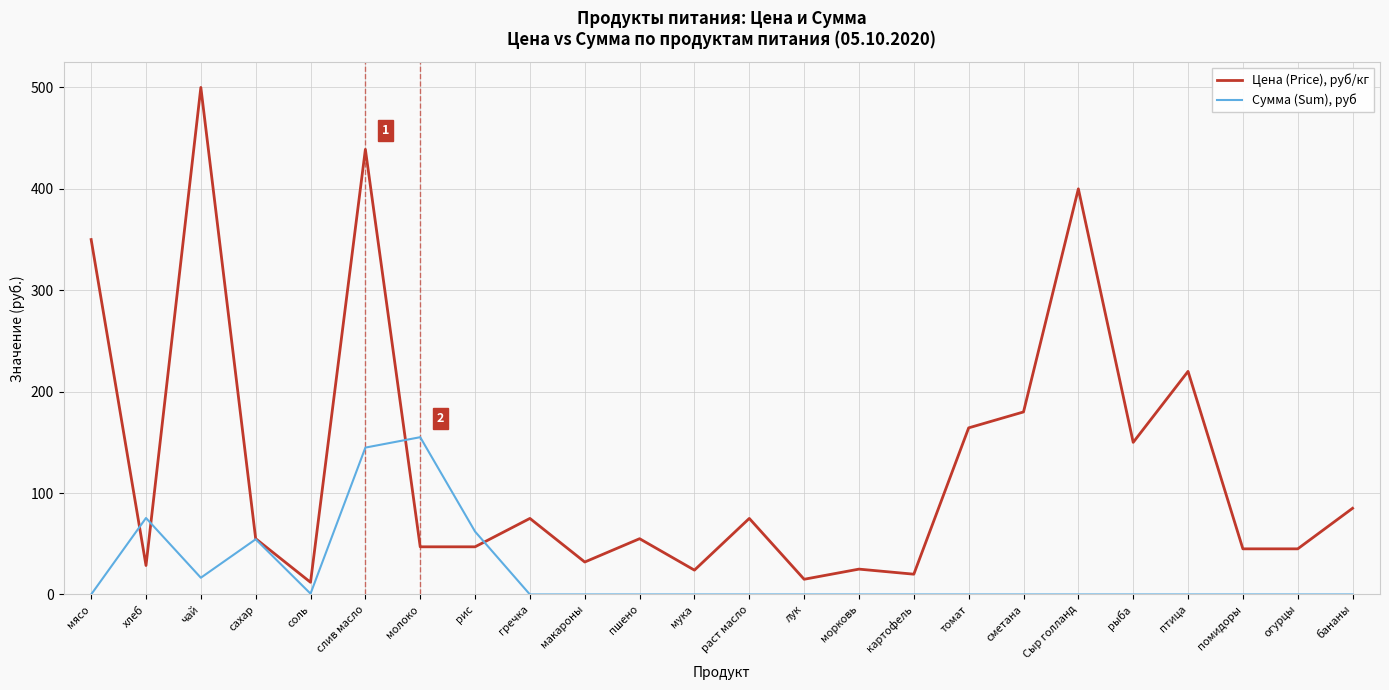

What is the difference between the Цена (Price), руб/кг values at чай and помидоры?

455.0